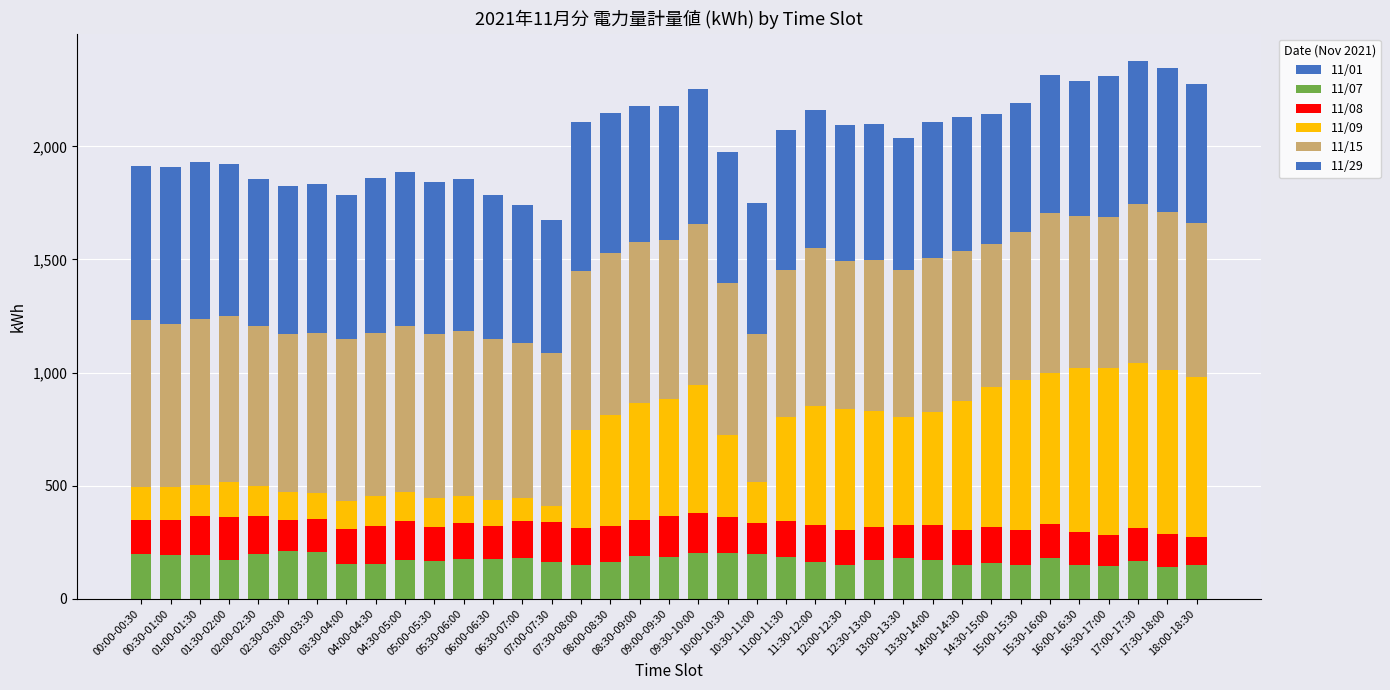

Between 09:00-09:30 and 08:00-08:30, which is larger?

09:00-09:30